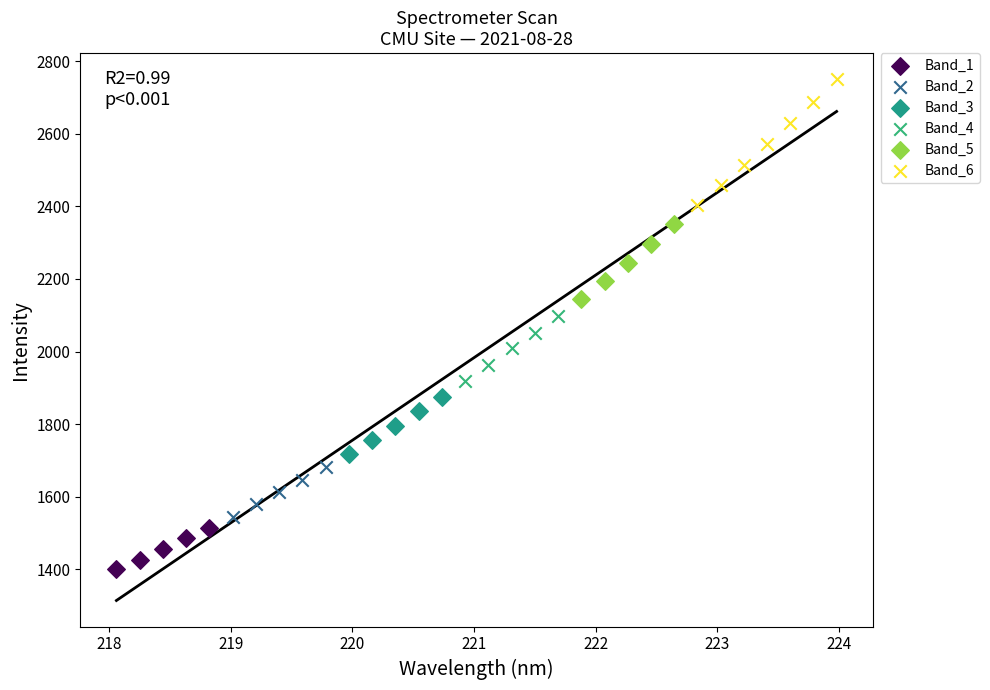

Which series contains the lowest Y value?

Band_1